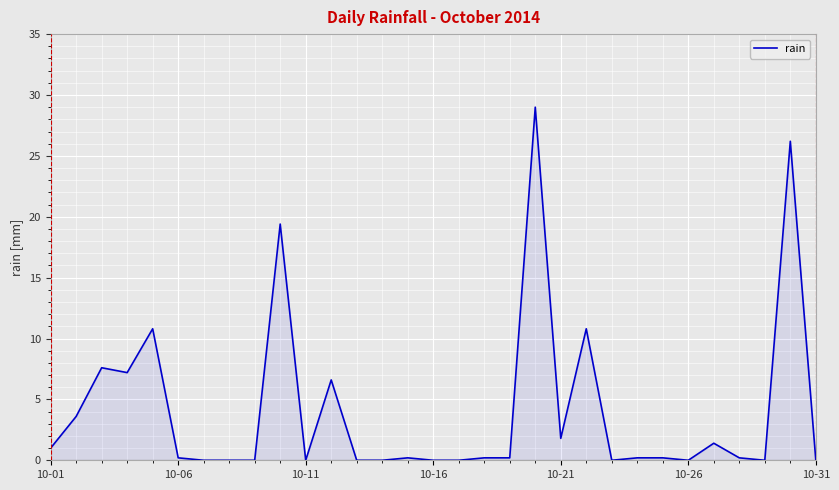

What is the maximum value shown in the chart?

29.0